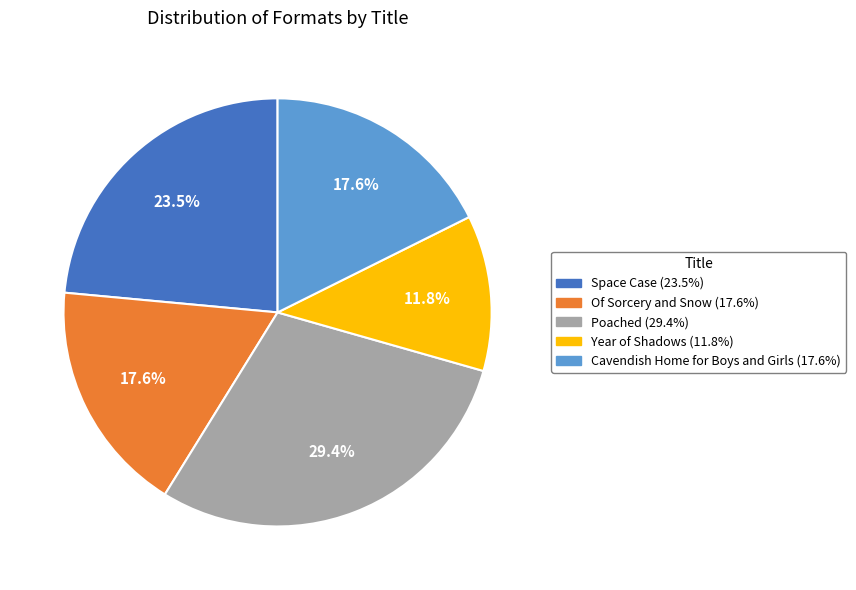

Between Poached and Of Sorcery and Snow, which is larger?

Poached